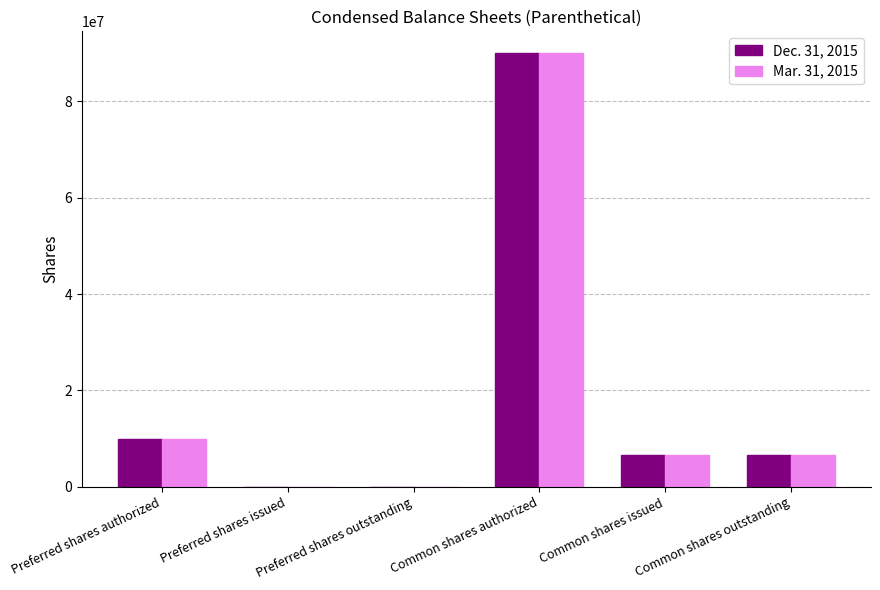

What are all the series names shown in the legend?

Dec. 31, 2015, Mar. 31, 2015